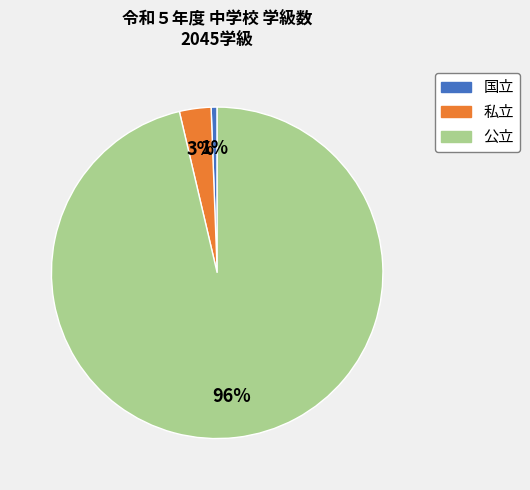

Count the number of slices in the pie.

3